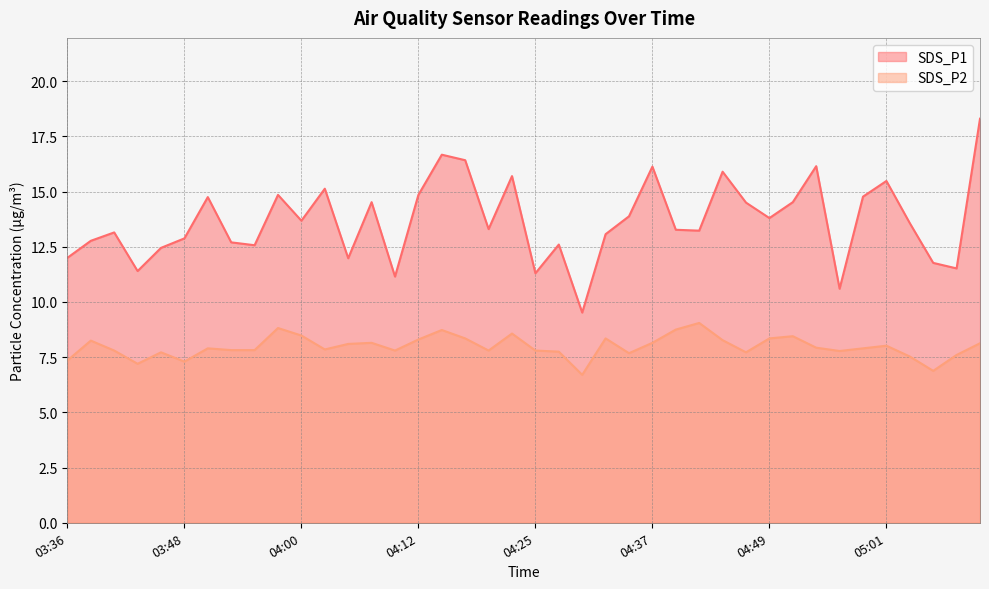

True or false: SDS_P1 and SDS_P2 cross at least once.

False